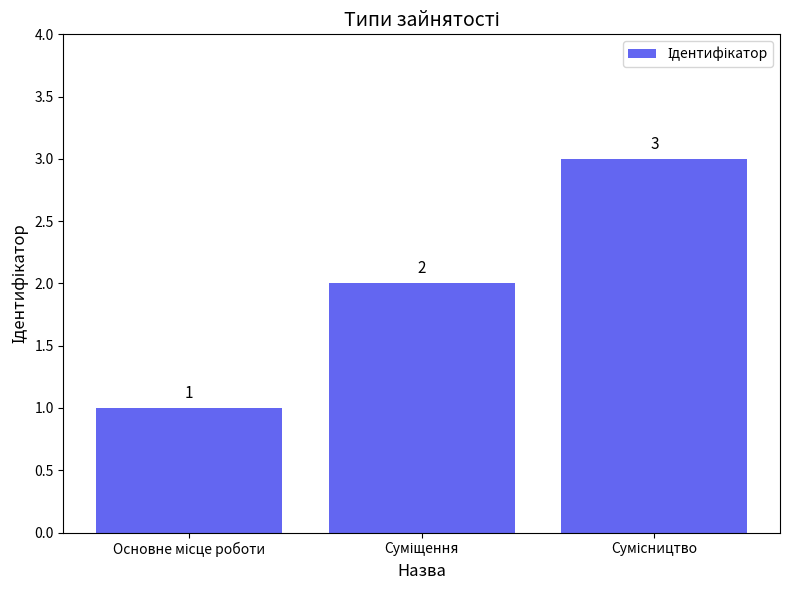

Count the values in the range 1 to 3.

3